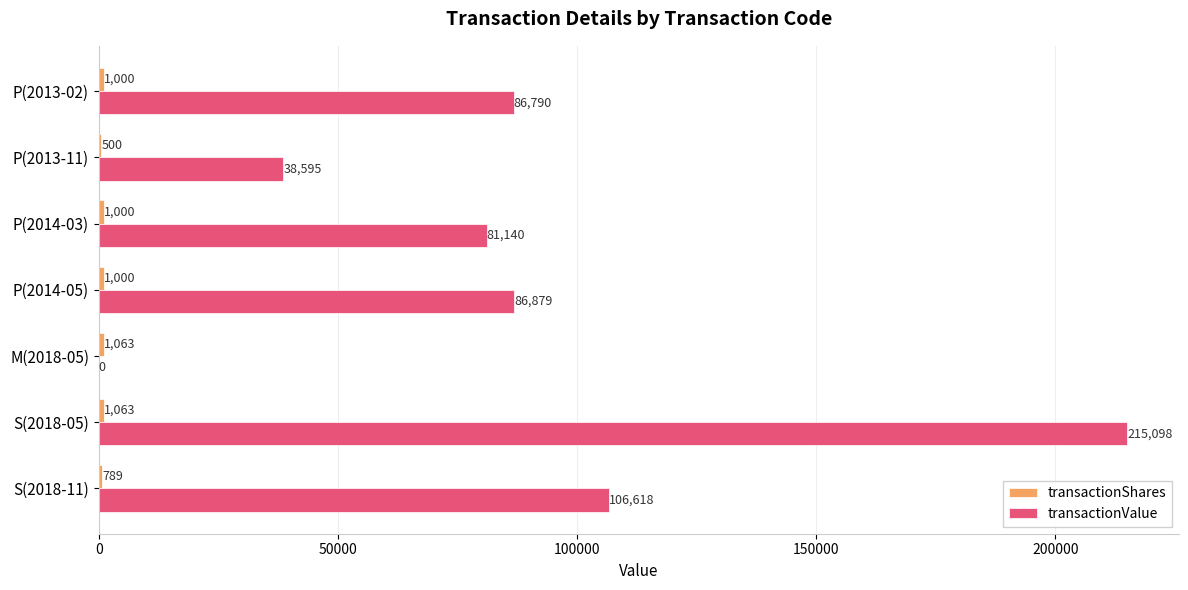

What is the sum of the transactionValue values at P(2013-11) and P(2013-02)?

125385